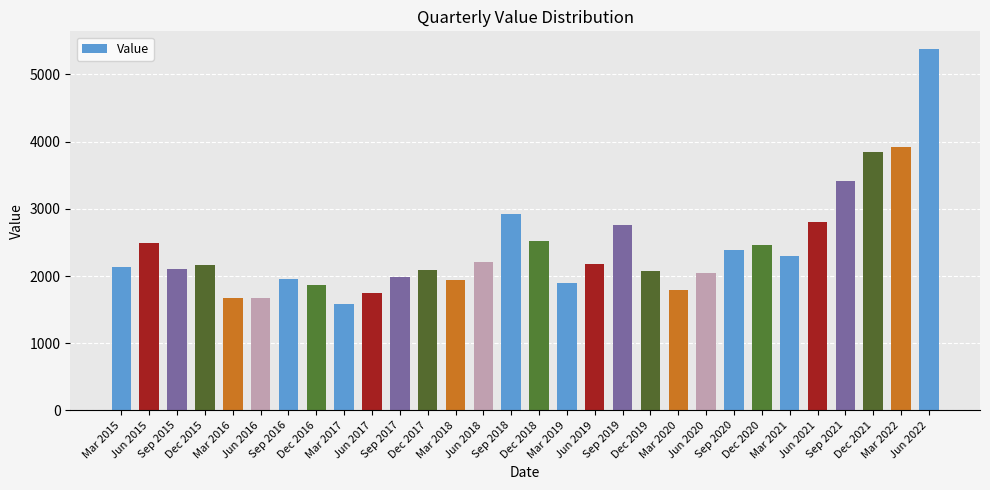

What is the greatest value displayed?

5373.1